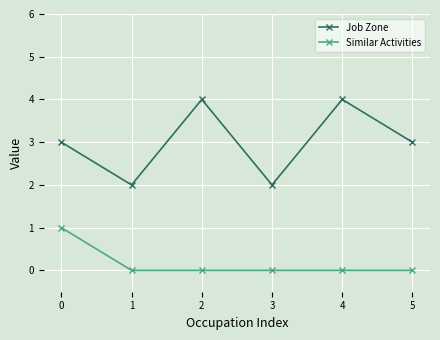

Between 1 and 5, which series saw the biggest shift?

Job Zone